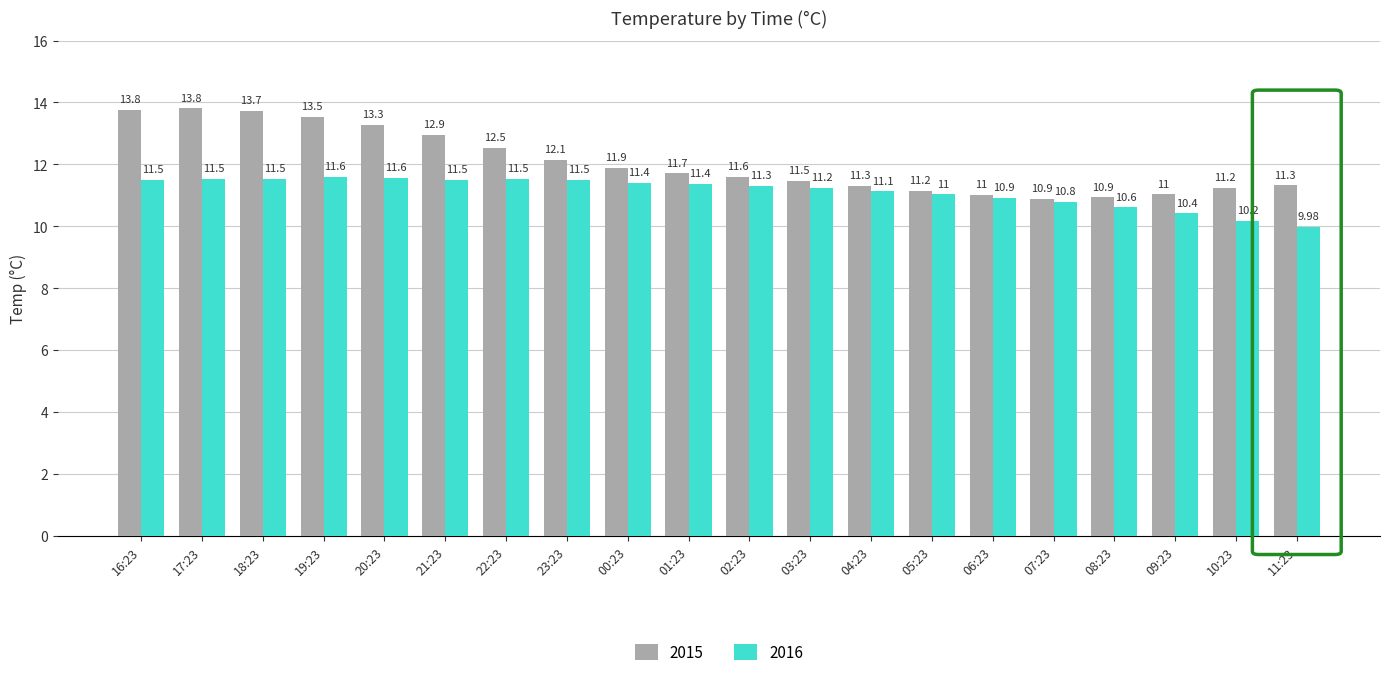

What position from the left is 04:23?

13